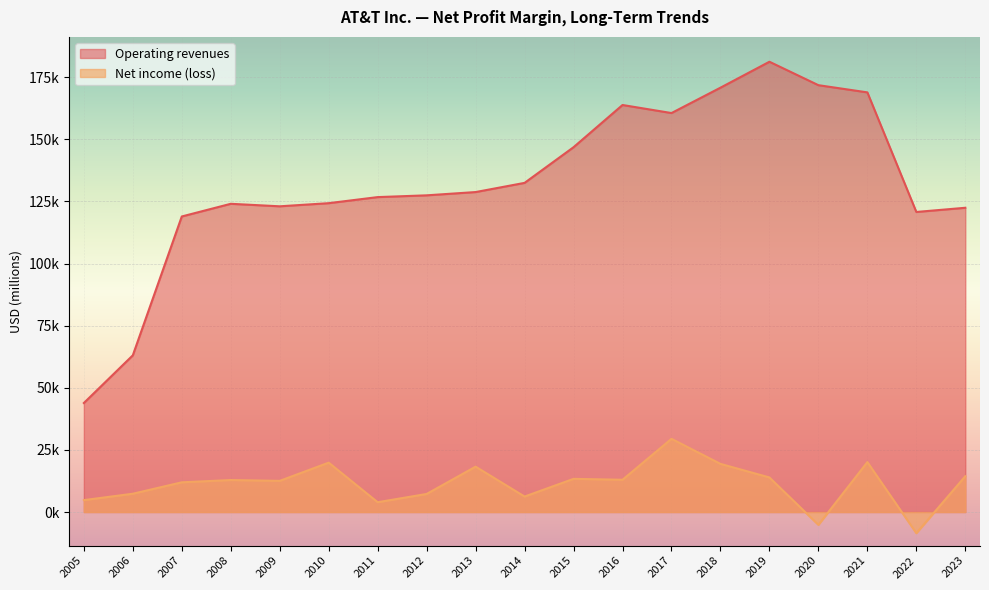

What are all the series names shown in the legend?

Operating revenues, Net income (loss)